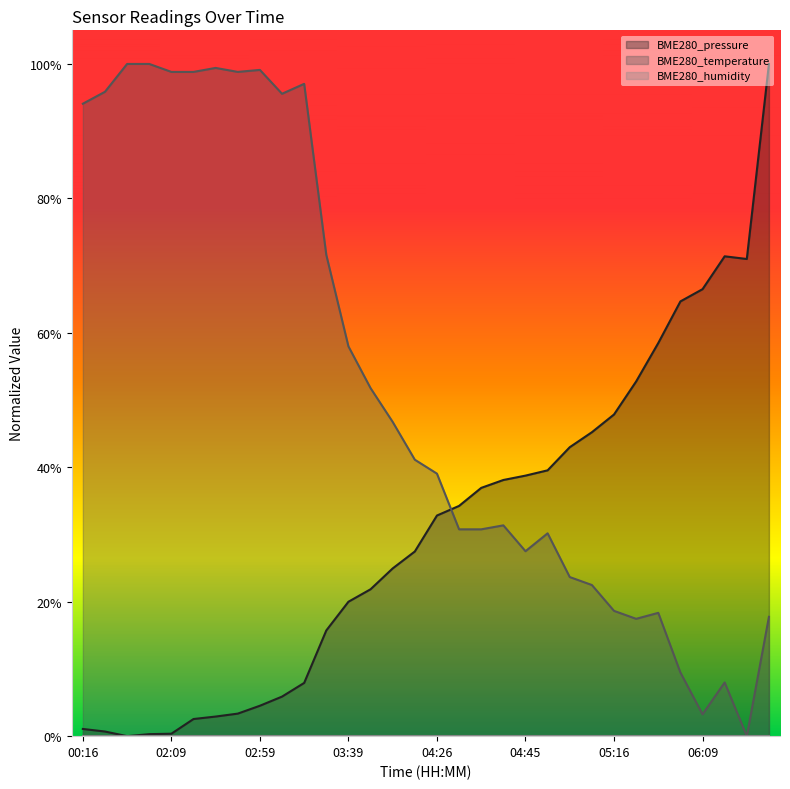

The value of BME280_pressure at 04:26 is 0.1. True or false?

False